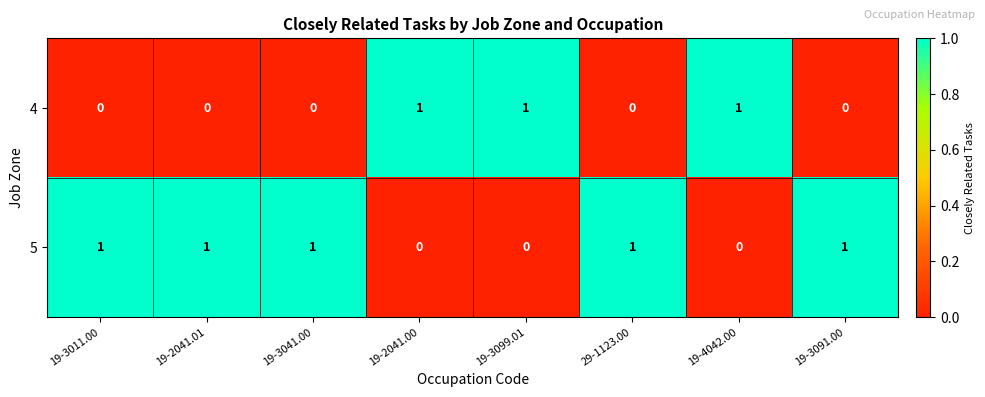

Is the value of 5 at 19-3011.00 greater than the value of 4 at 19-2041.01?

Yes